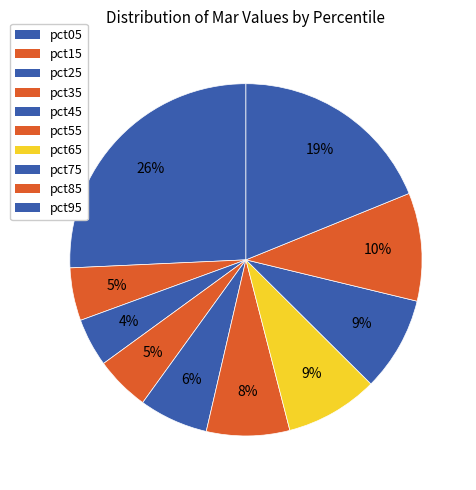

How many slices are in this pie chart?

10